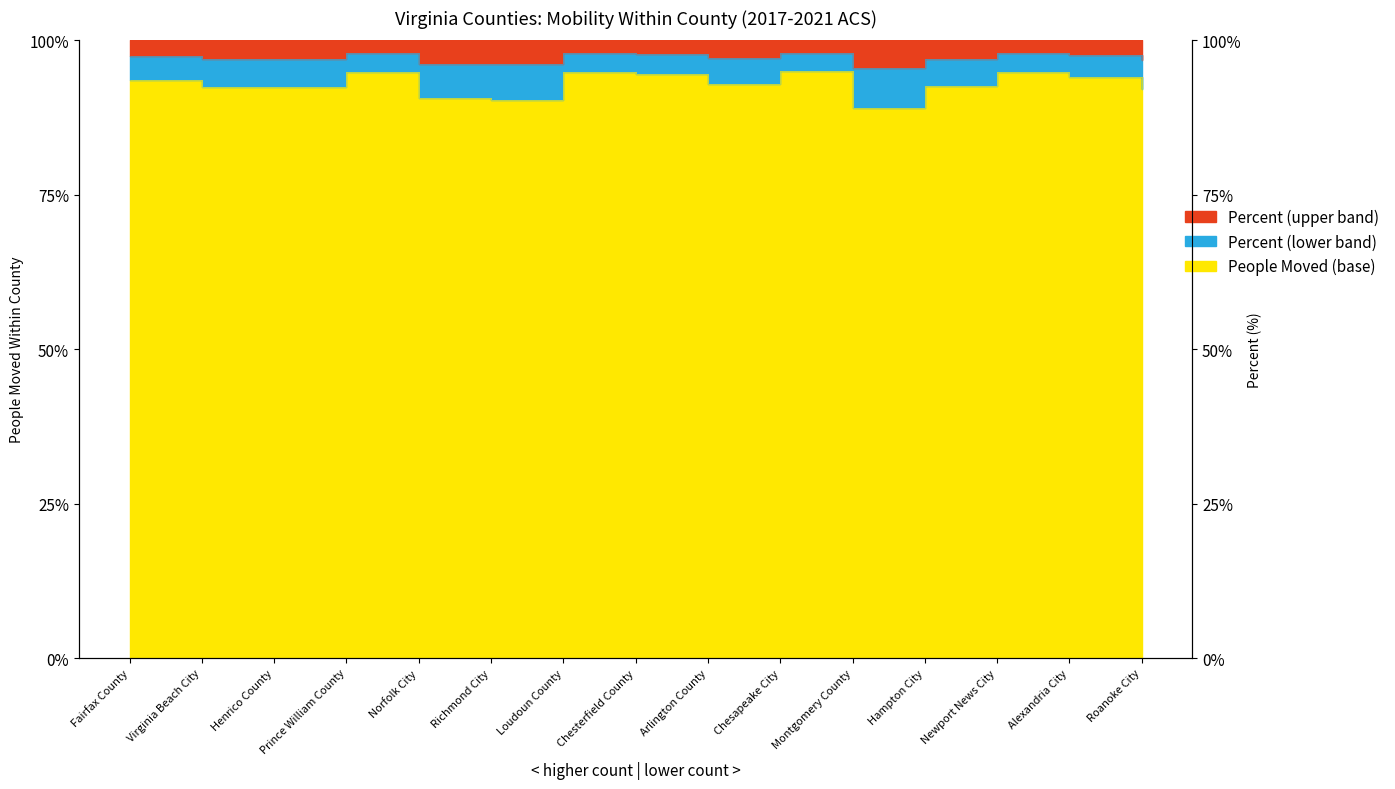

Reading left to right, list all the values displayed in this chart.

93.6	92.4	92.5	94.9	90.6	90.4	94.9	94.6	92.9	95.0	89.0	92.6	94.8	94.0	92.1